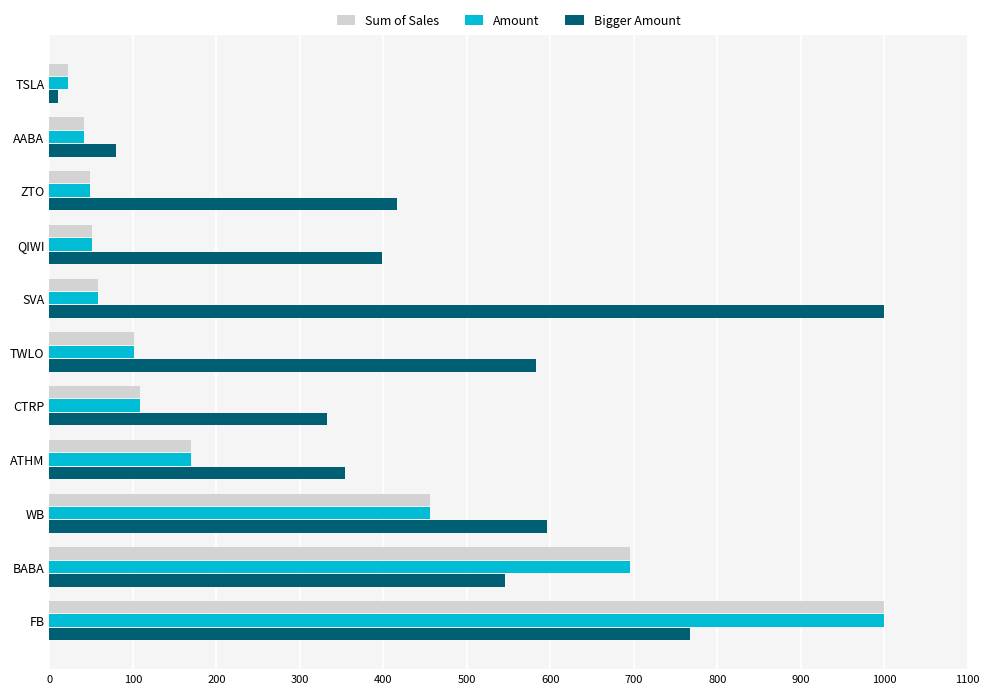

At how many categories does at least one series exceed 262?

9